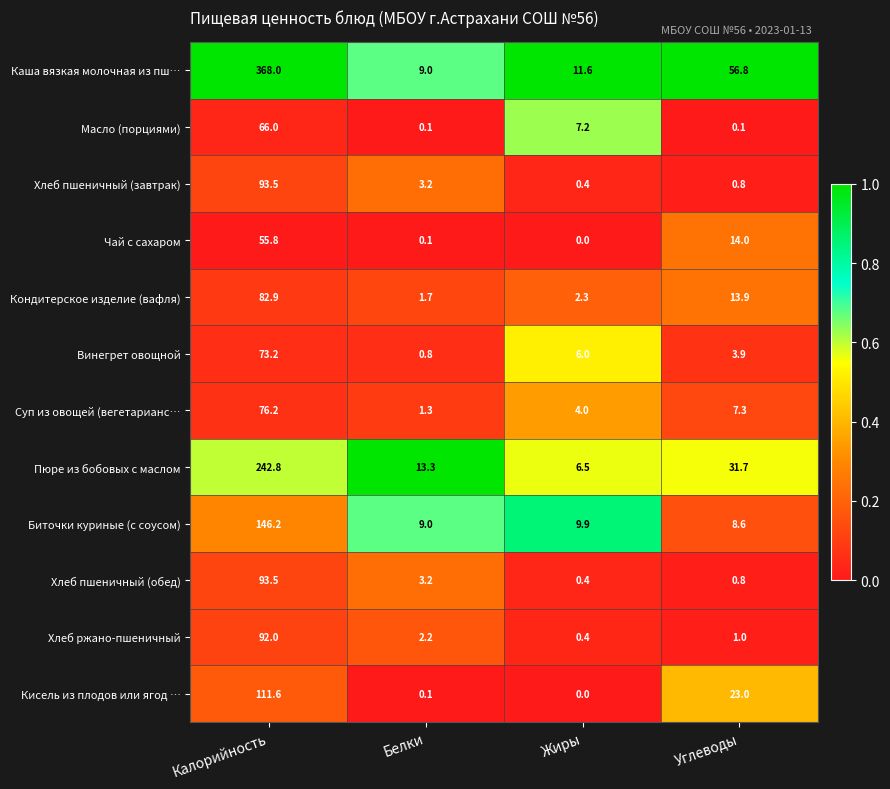

At which category is the sum across all series the highest?

Калорийность